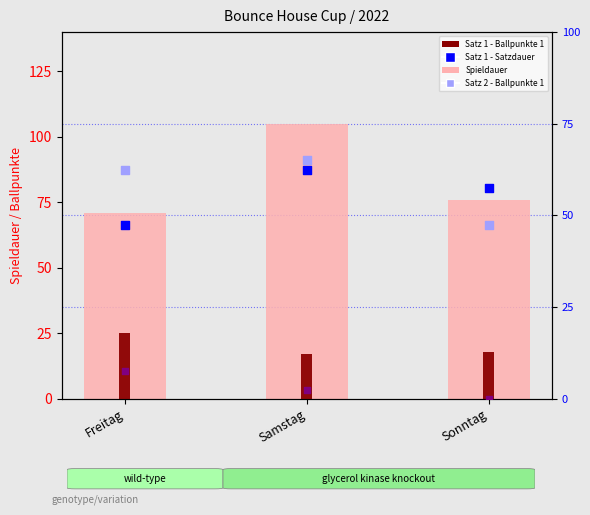

Which series reaches the minimum Y coordinate?

Satzpunkte 1